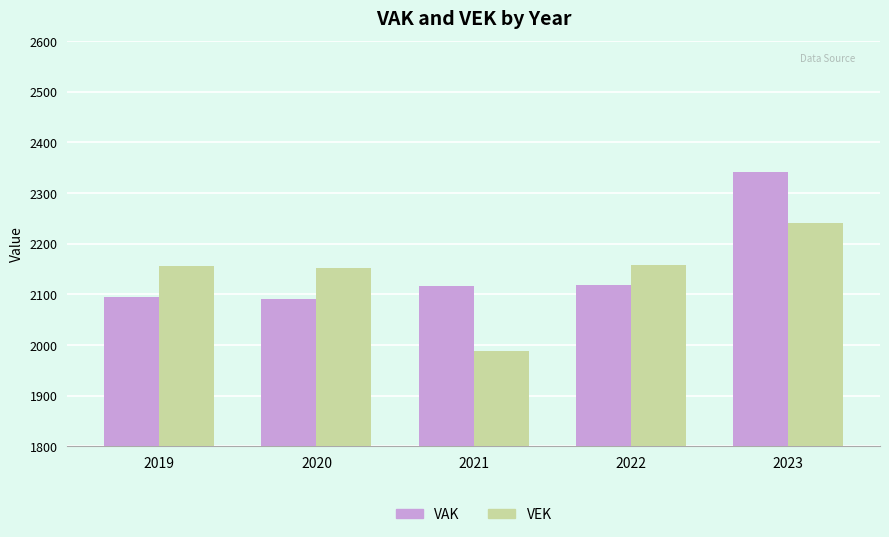

At which category is the sum across all series the highest?

2023